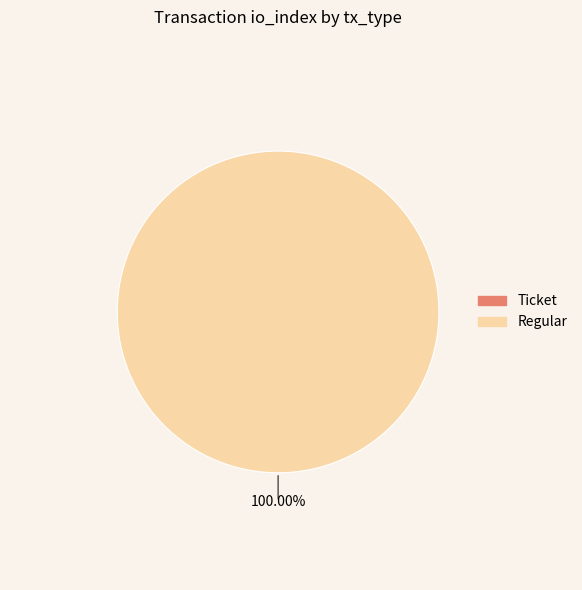

Rank the categories by value from lowest to highest.

Ticket, Regular